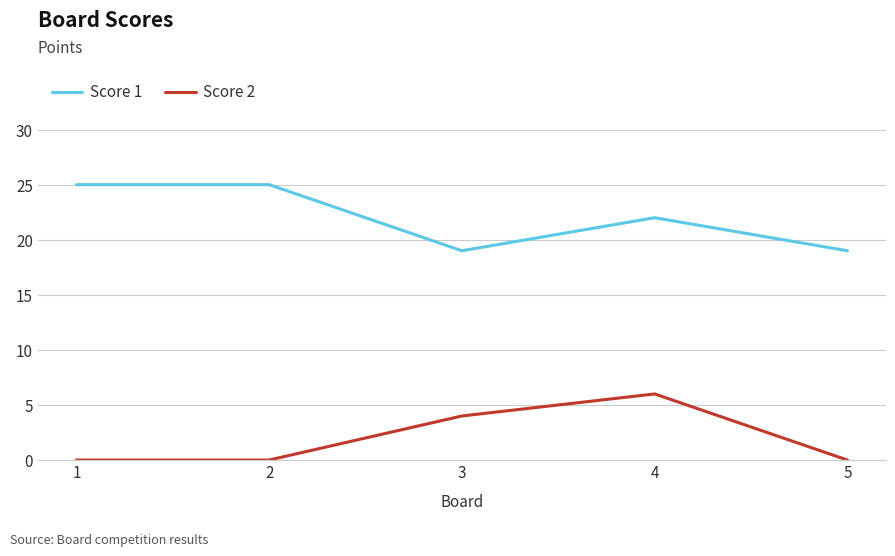

Is the value of Score 2 at 1 greater than the value of Score 1 at 3?

No